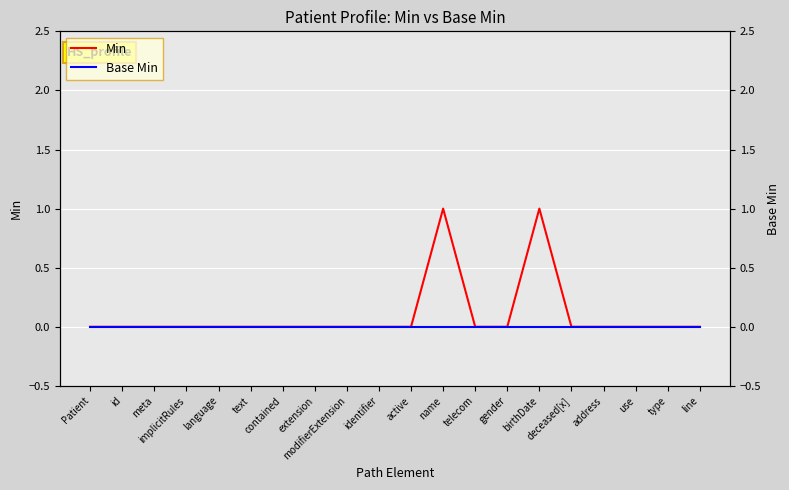

At which category is the sum across all series the highest?

name